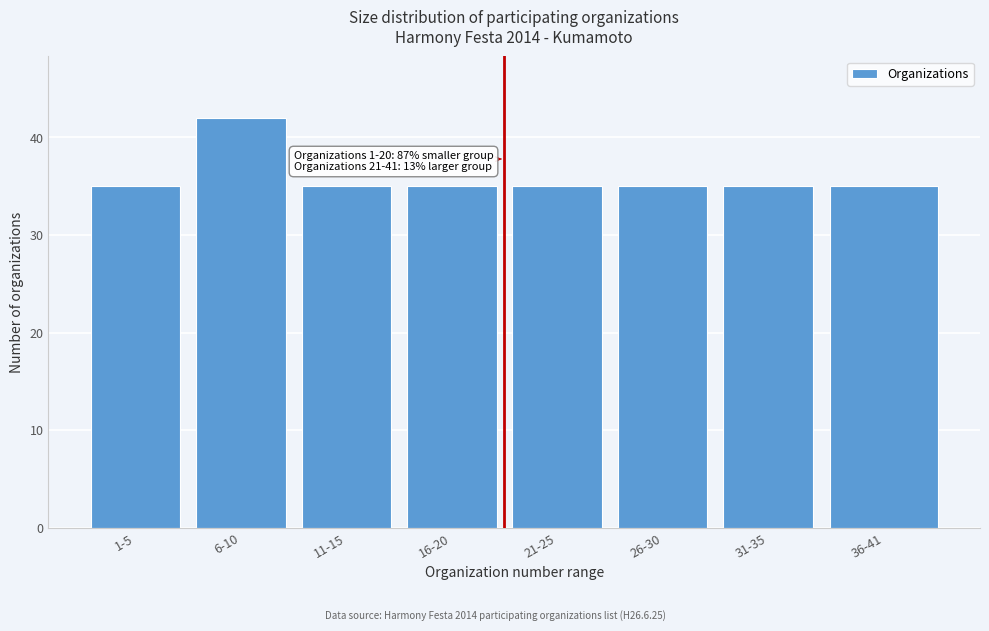

Reading left to right, transcribe all the data shown in this chart.

1-5=35	6-10=42	11-15=35	16-20=35	21-25=35	26-30=35	31-35=35	36-41=35